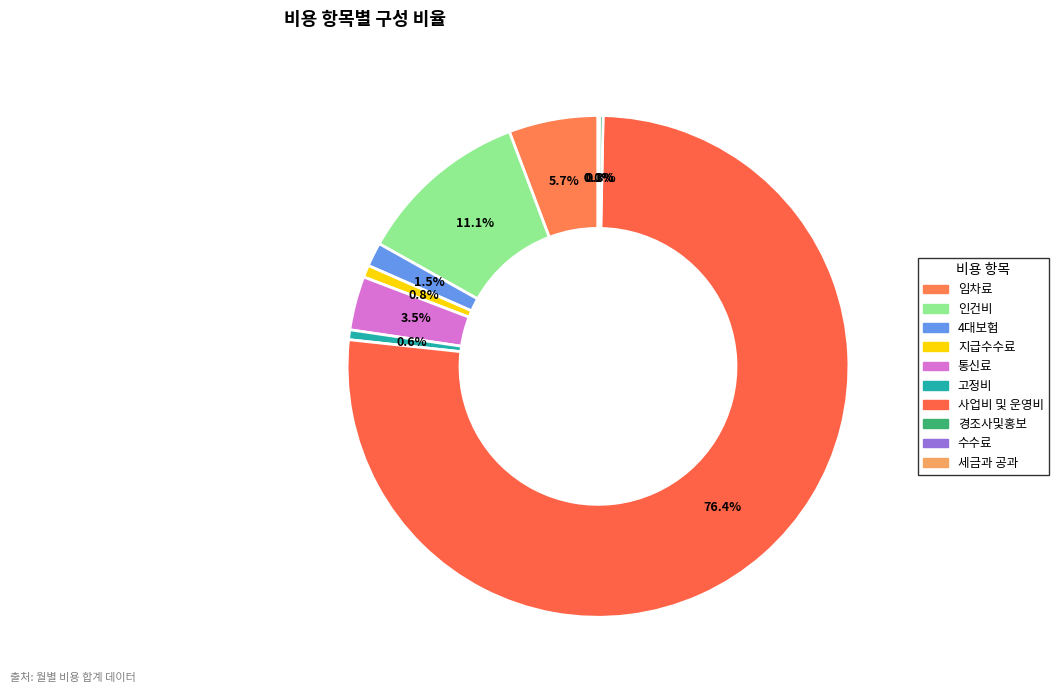

Between 수수료 and 통신료, which is larger?

통신료